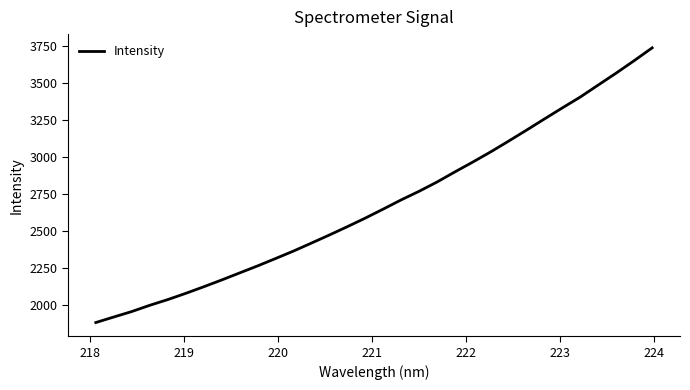

What is the maximum value shown in the chart?

3739.1